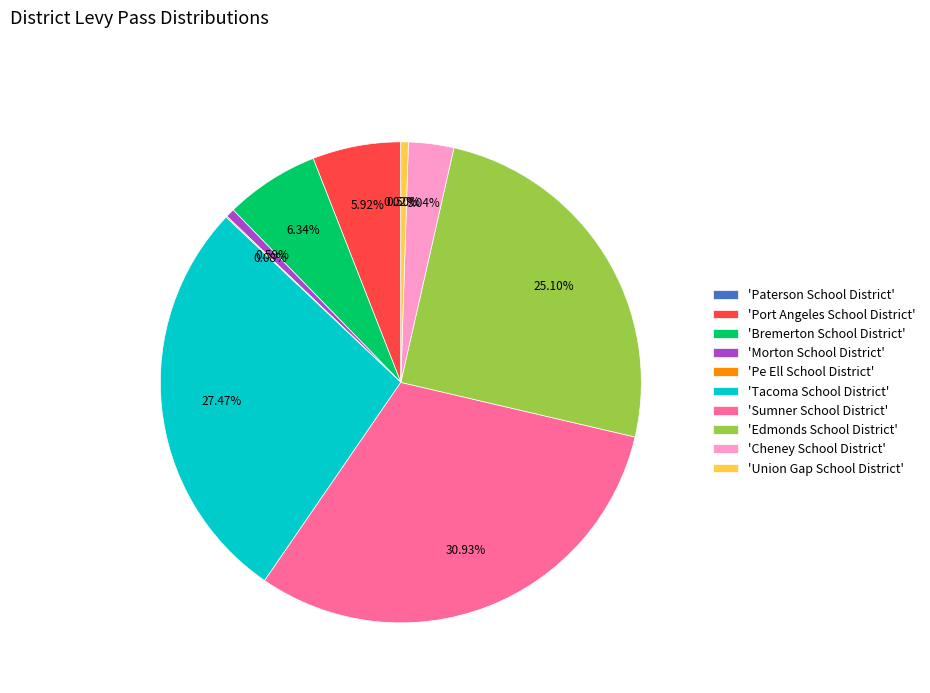

Which has a higher value, 'Bremerton School District' or 'Morton School District'?

'Bremerton School District'